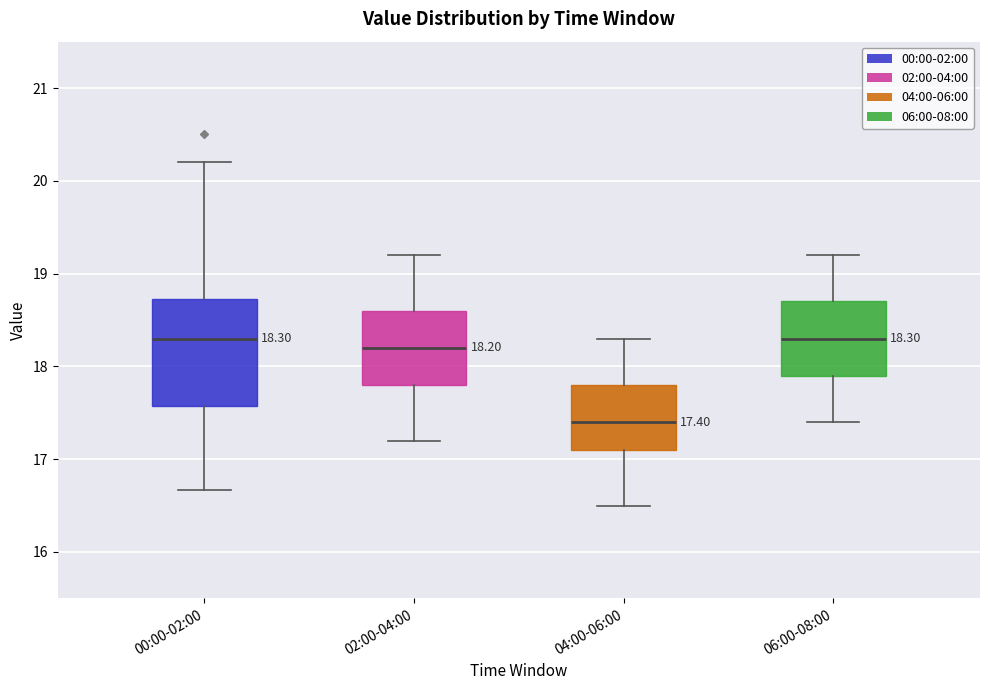

Which box is the tallest, from its lower edge to its upper edge?

00:00-02:00